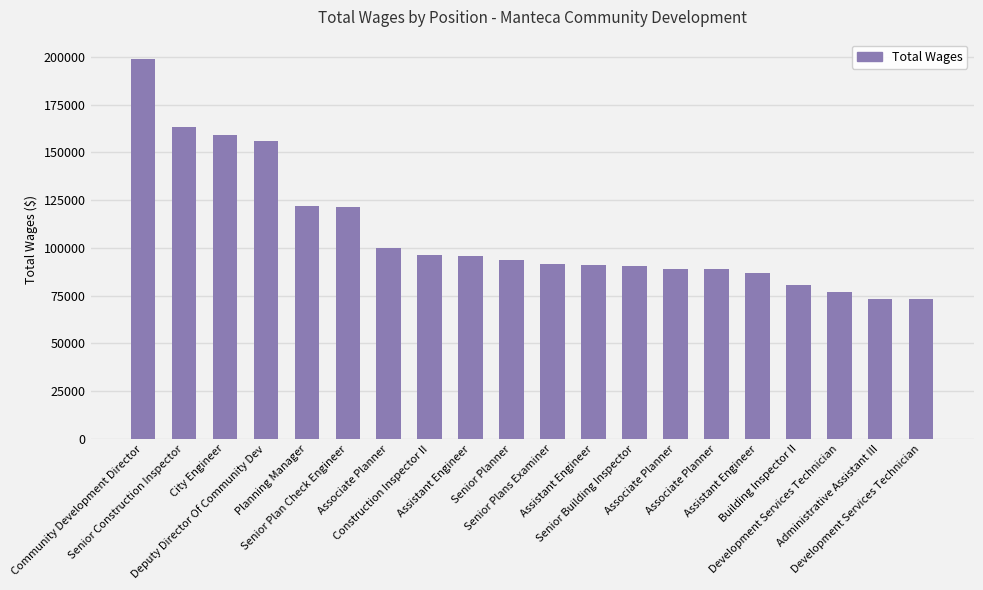

The chart shows a value of 192169 at Senior Plan Check Engineer. True or false?

False